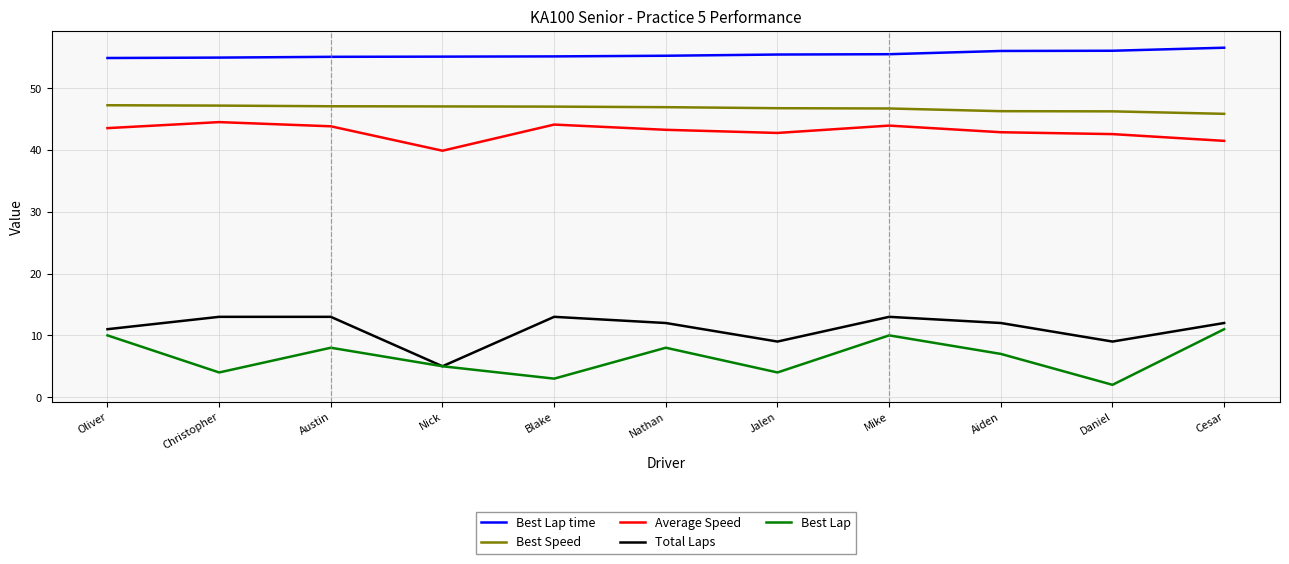

At which category does Total Laps reach its first local valley?

Nick